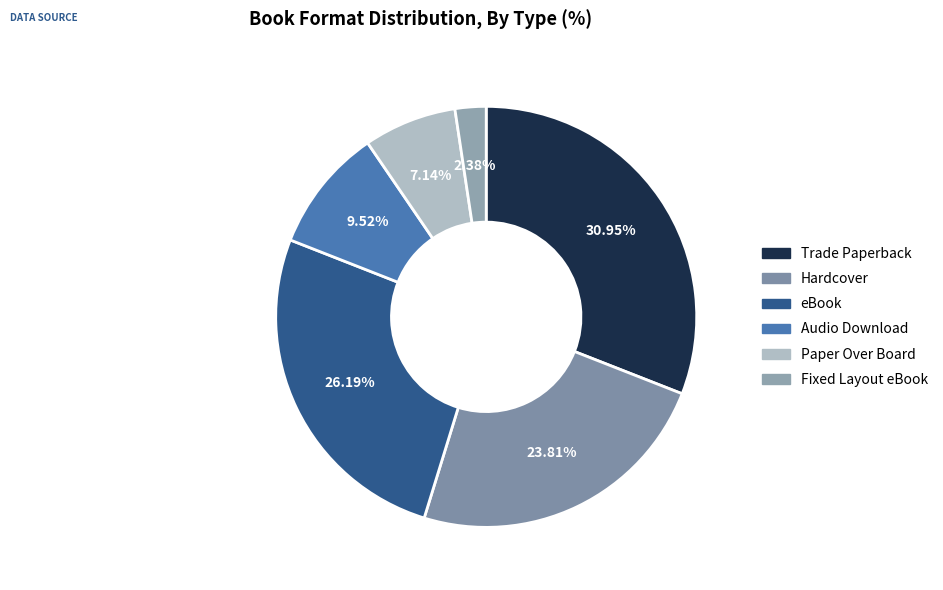

To the nearest percent, what percentage of the pie is eBook?

26%